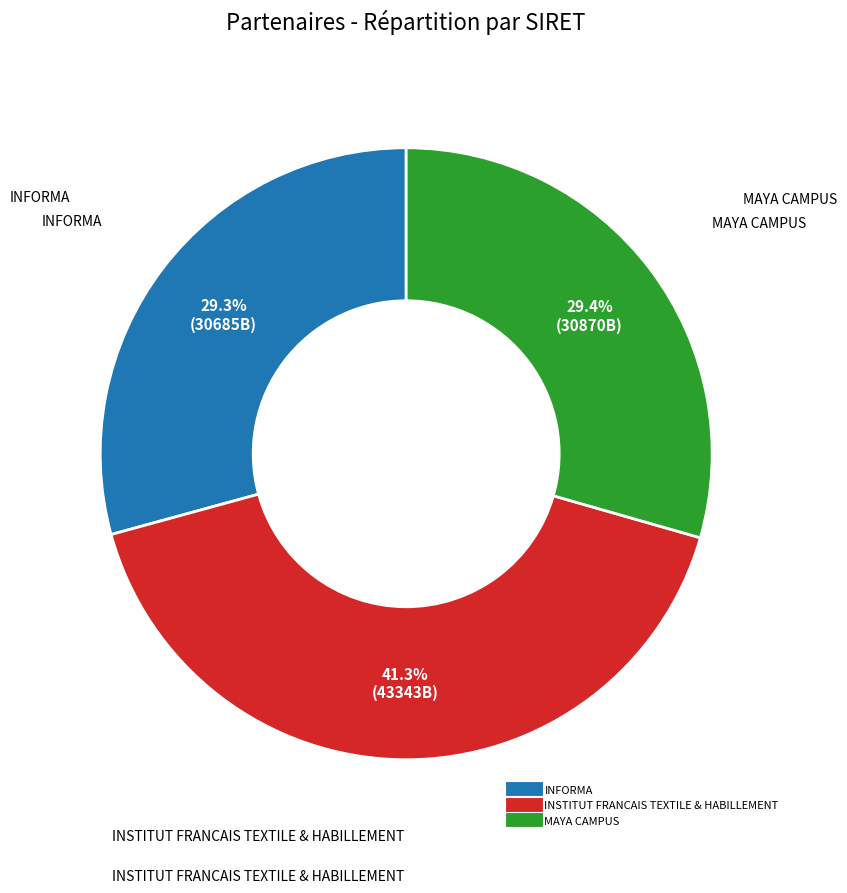

What is the ratio of the value at INSTITUT FRANCAIS TEXTILE & HABILLEMENT to the value at INFORMA?

1.4